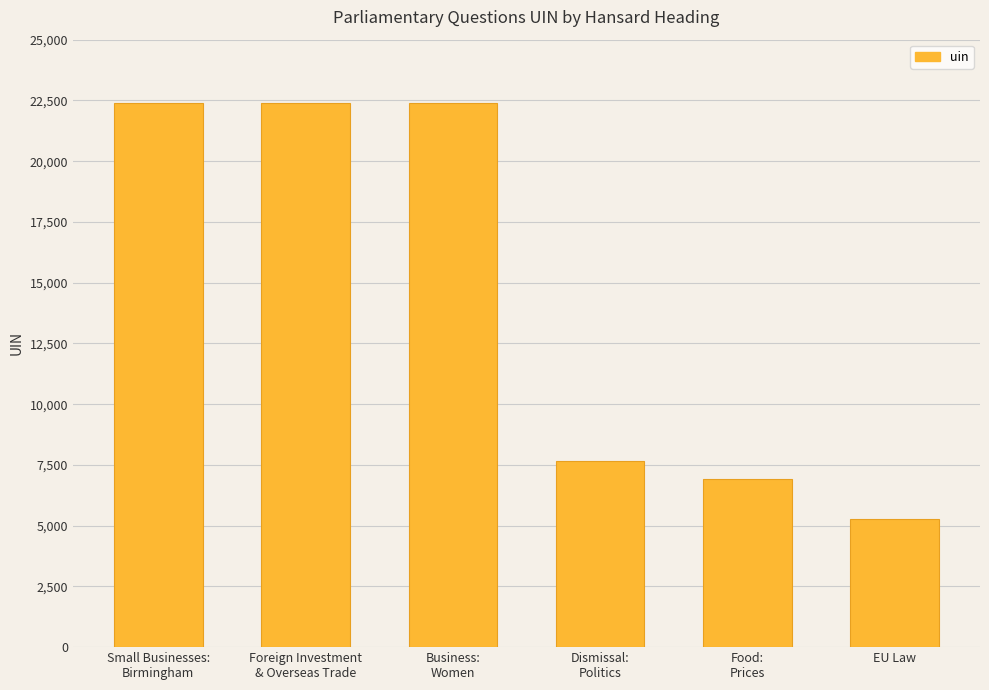

Is it true that the value at EU Law is 5285?

True